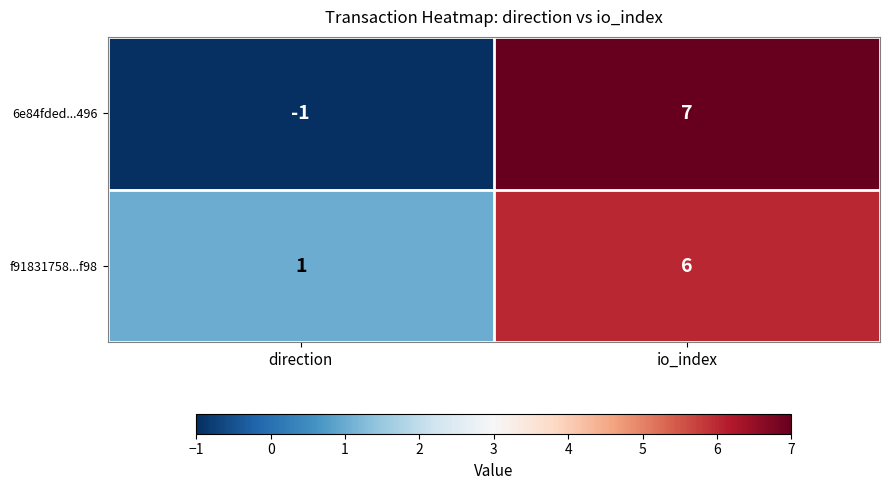

Which series has the largest total across all categories?

f91831758...f98